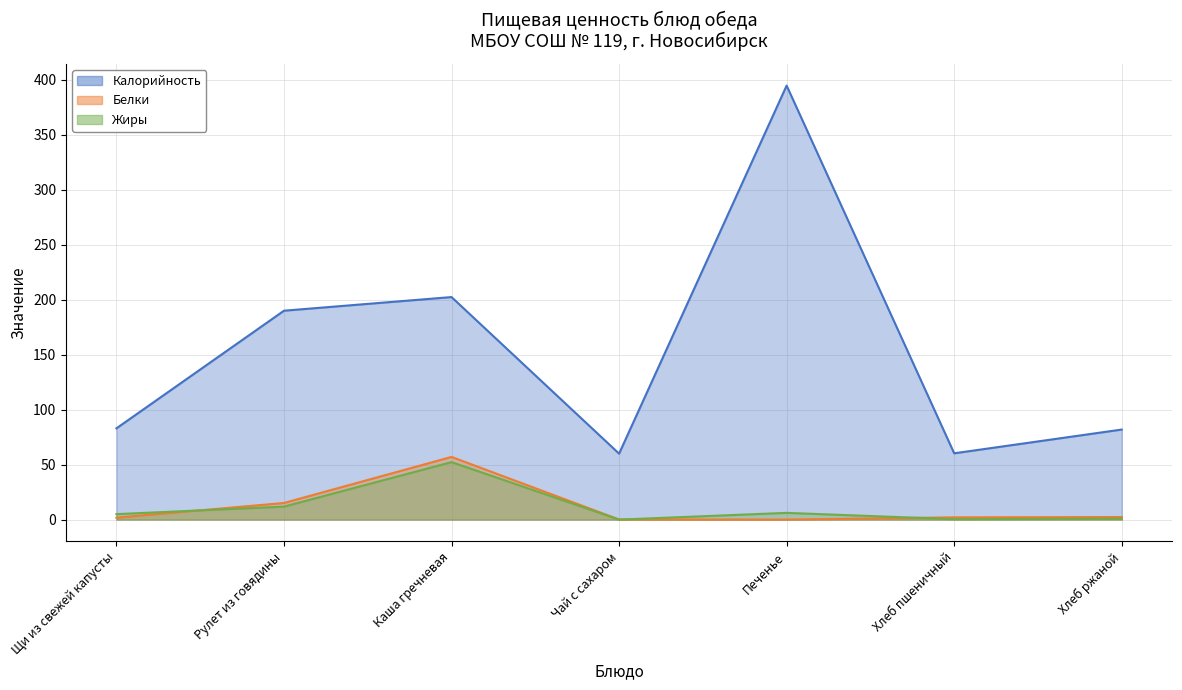

Which has a higher value, Каша гречневая or Печенье?

Печенье